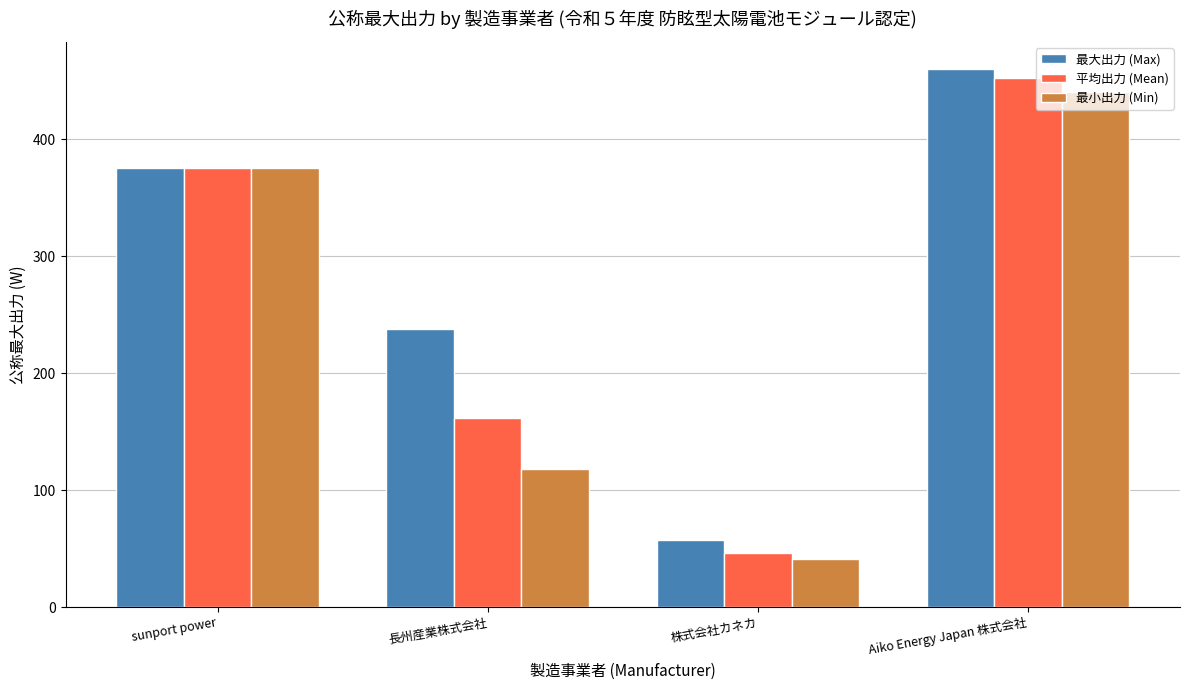

Reading right to left, extract all data points from this chart.

最大出力 (Max): Aiko Energy Japan 株式会社=460.0	株式会社カネカ=57.0	長州産業株式会社=238.0	sunport power=375.0
平均出力 (Mean): Aiko Energy Japan 株式会社=451.9	株式会社カネカ=45.8	長州産業株式会社=161.8	sunport power=375.0
最小出力 (Min): Aiko Energy Japan 株式会社=440.0	株式会社カネカ=41.0	長州産業株式会社=118.0	sunport power=375.0